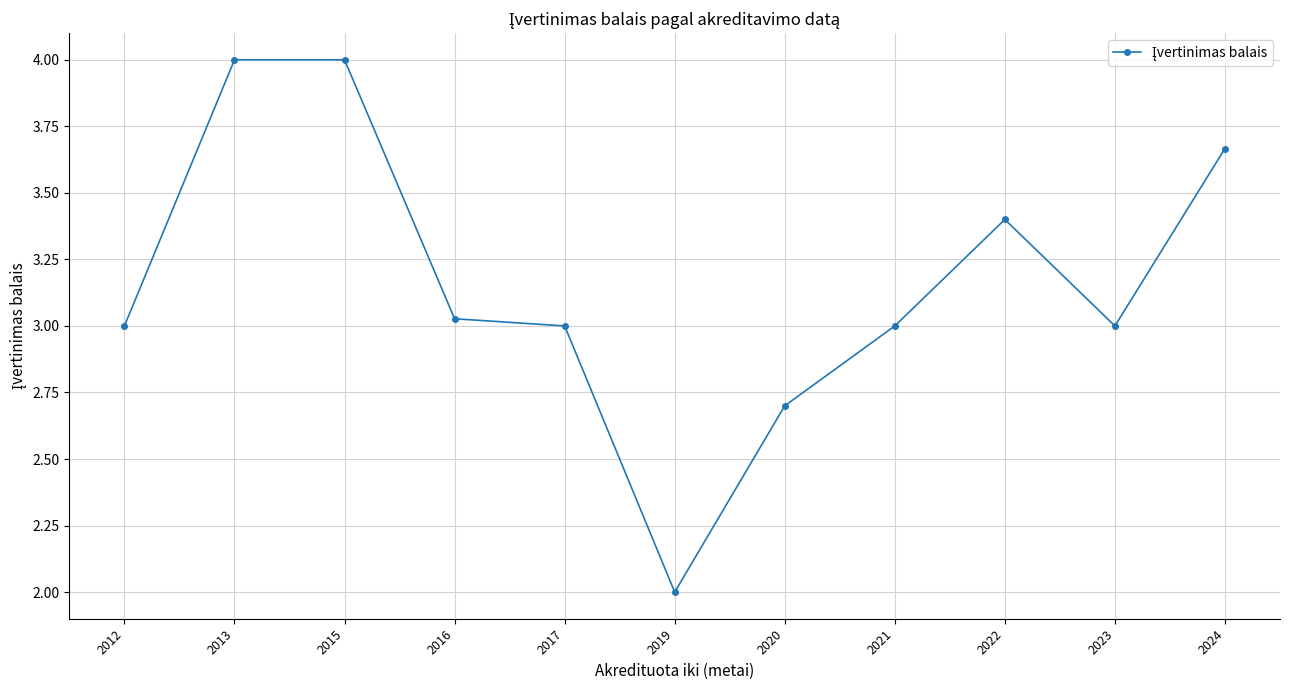

The chart shows a value of 4.0 at 2015. True or false?

True